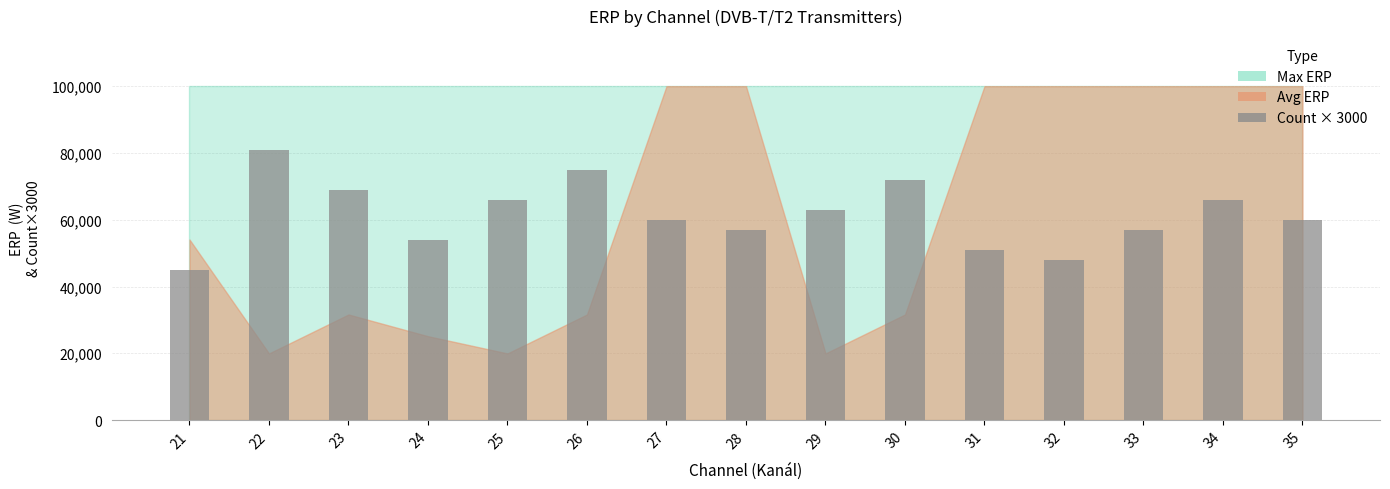

What is the difference between the values at 22 and 23?

12000